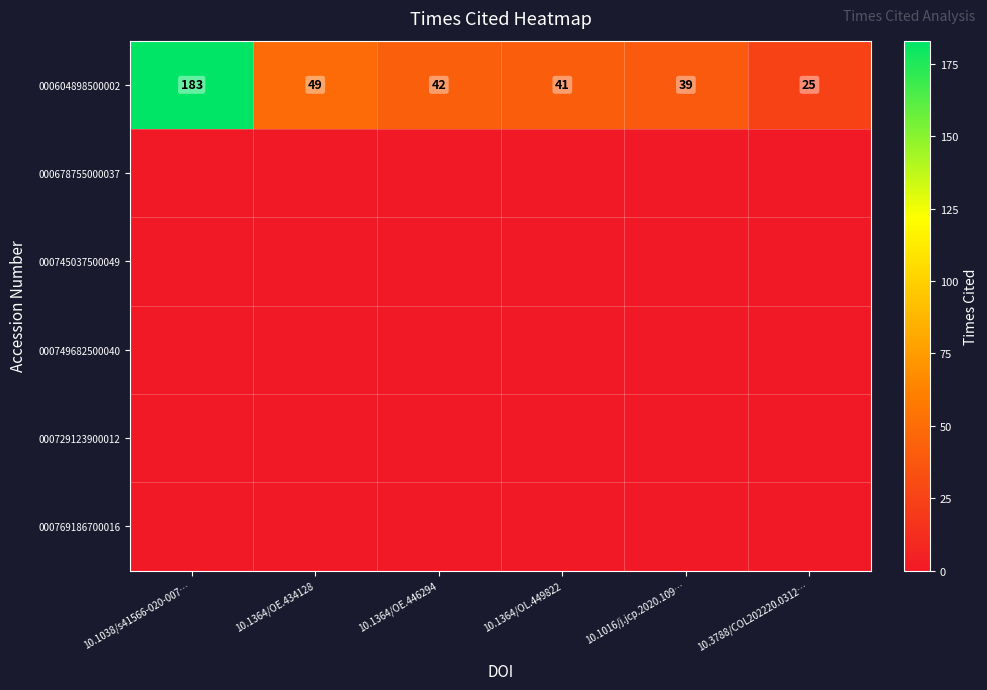

At which label does 000604898500002 first exceed 42?

10.1038/s41566-020-007…